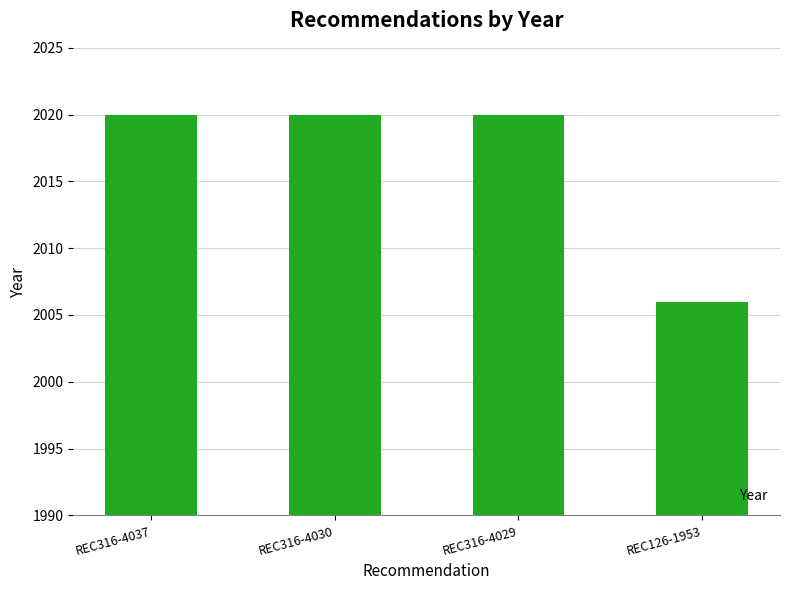

What is the difference between the second highest and minimum values?

14